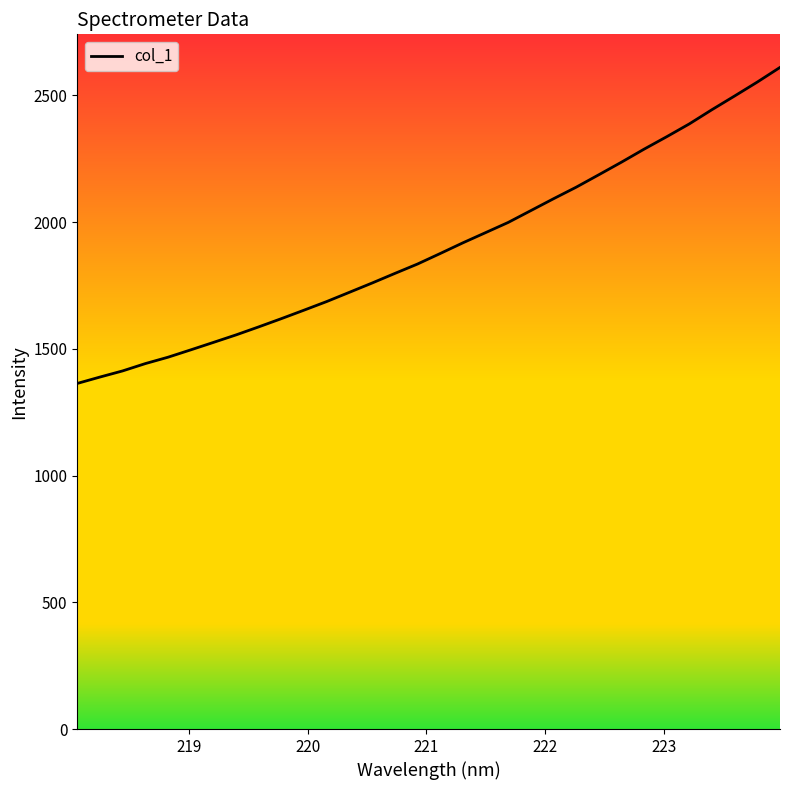

What is the minimum value shown in the chart?

1363.2